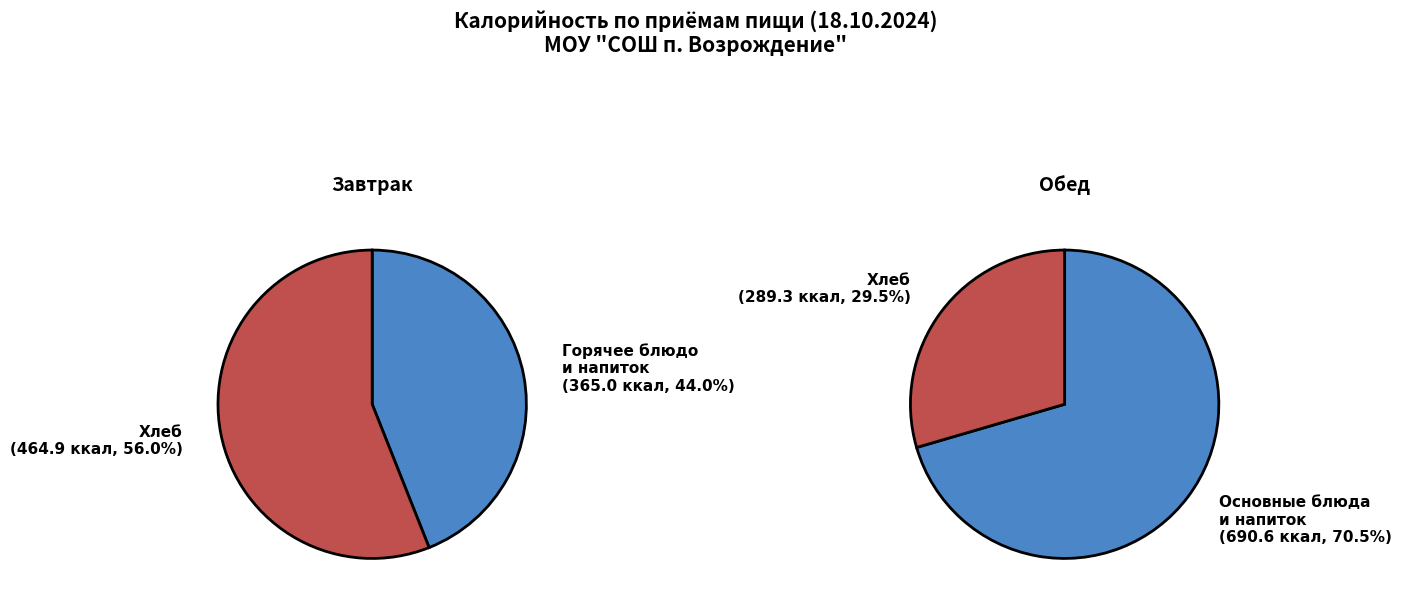

Is it true that Жиры is 10% of the pie?

False